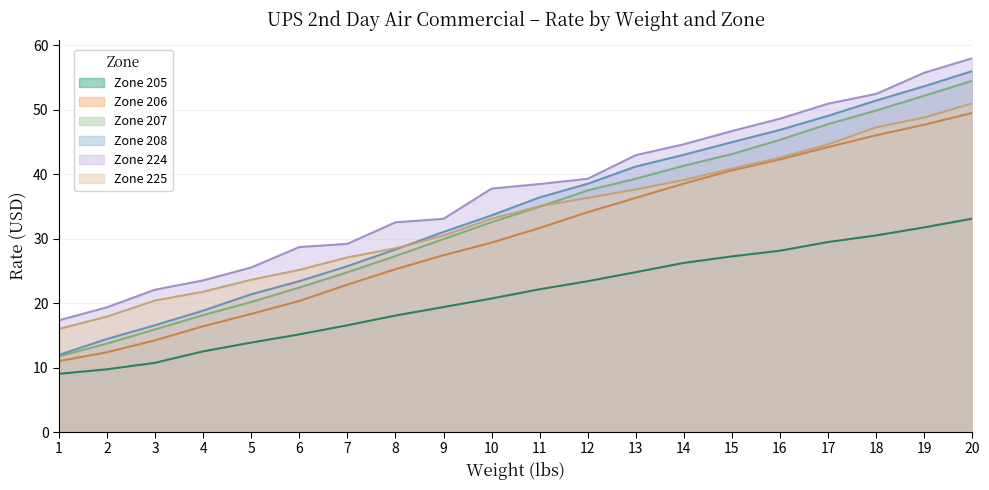

True or false: Zone 207 and Zone 205 cross at least once.

False